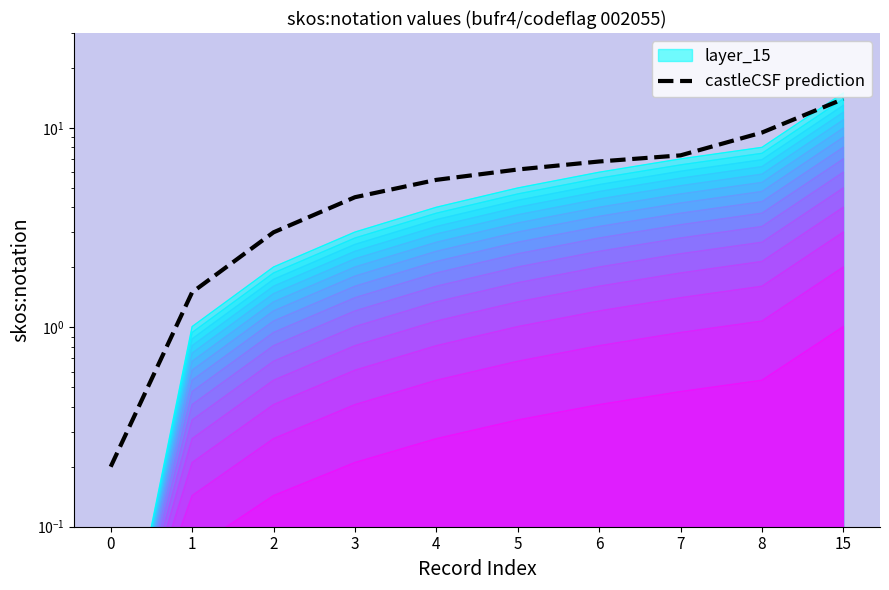

Read the value at 3.

4.5